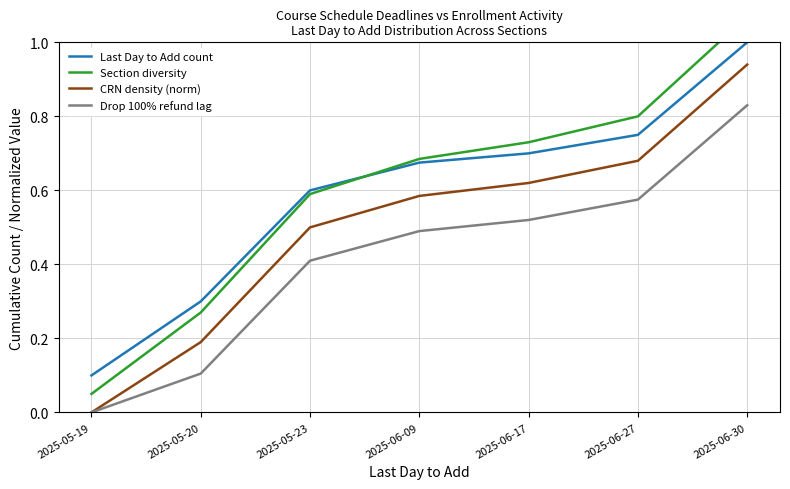

Where is Last Day to Add count nearest to the value 0?

2025-05-19